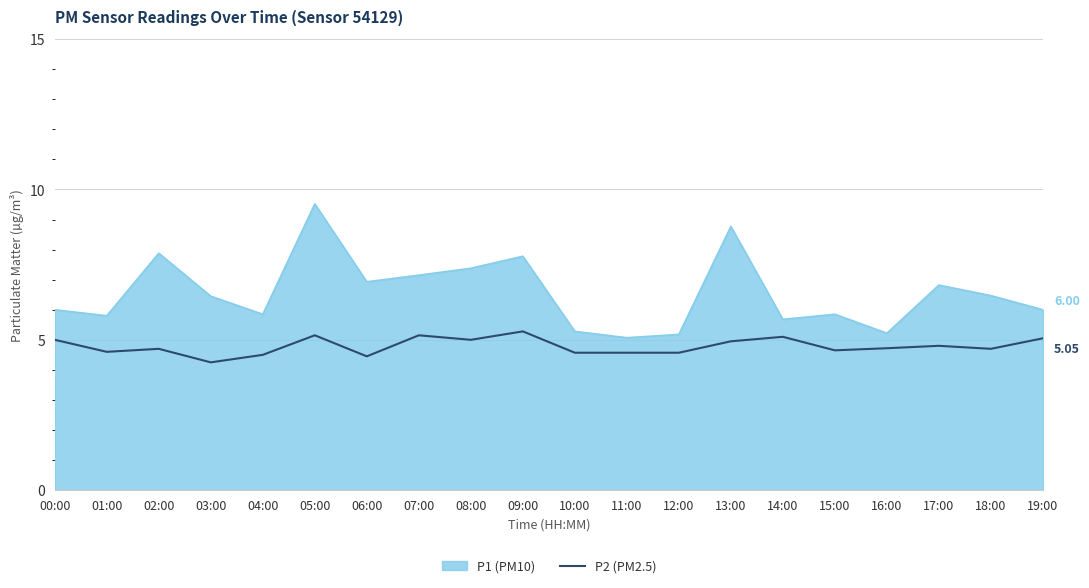

True or false: P1 (PM10) and P2 (PM2.5) cross at least once.

False